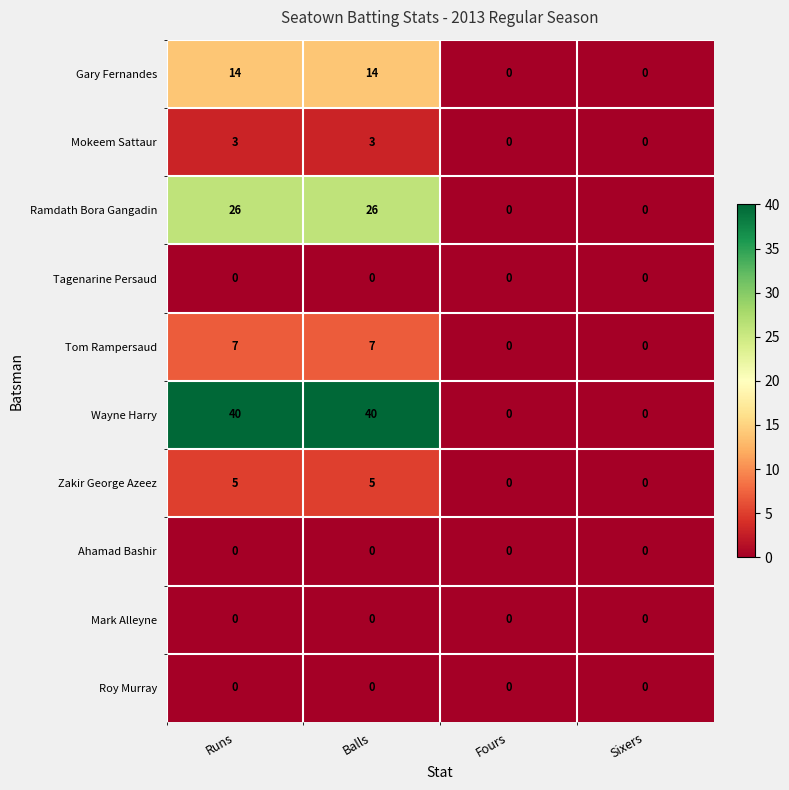

Which series has the largest total across all categories?

Wayne Harry